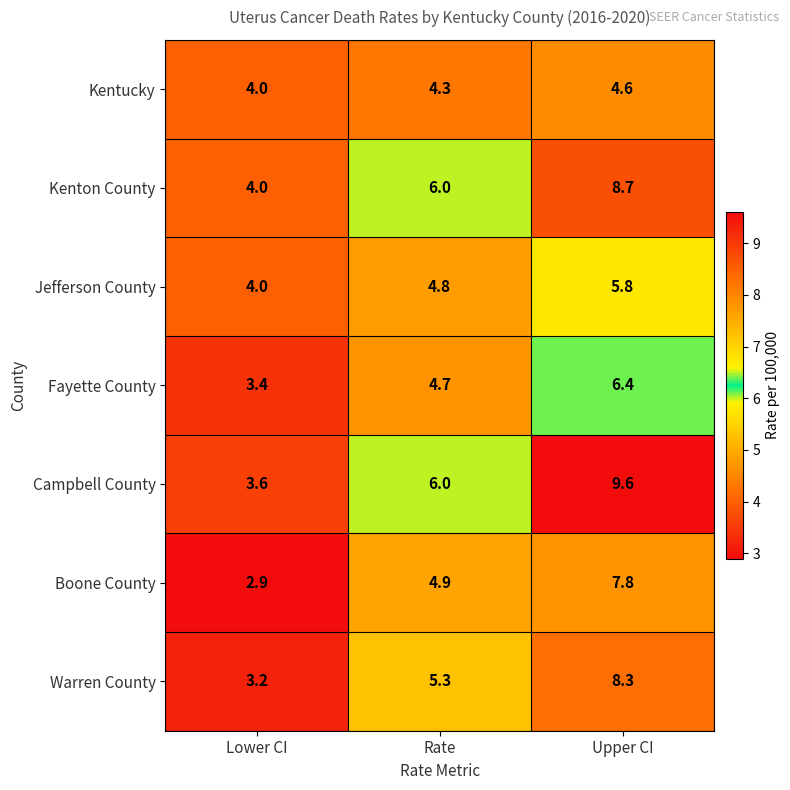

Read the Campbell County value at Rate.

6.0